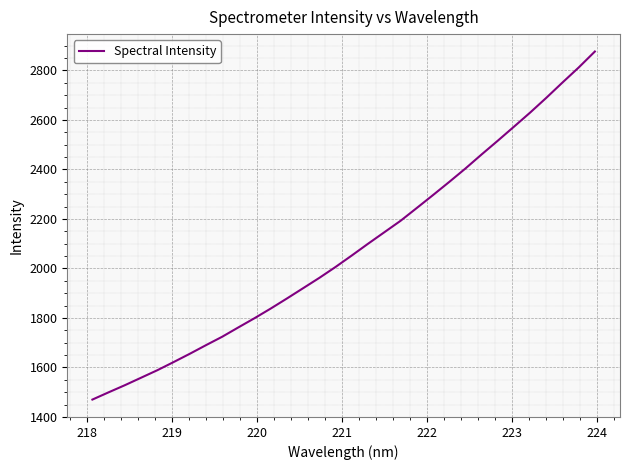

What is the difference between the maximum and minimum values?

1406.7